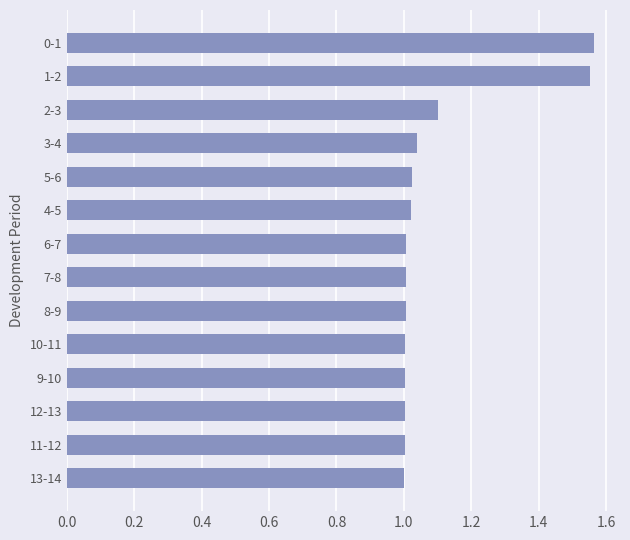

True or false: the data shows 0.4 at 8-9.

False